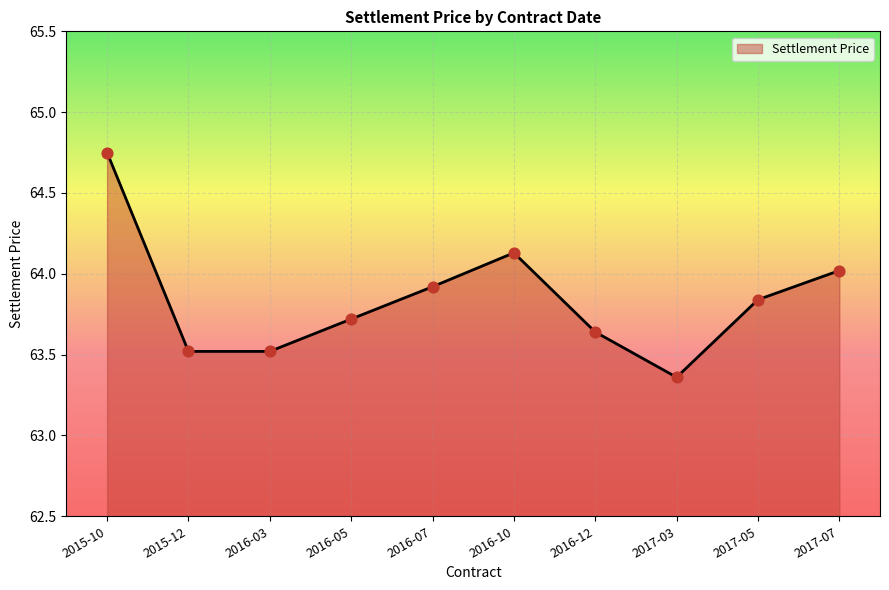

What is the ratio of the value at 2016-03 to the value at 2015-12?

1.0